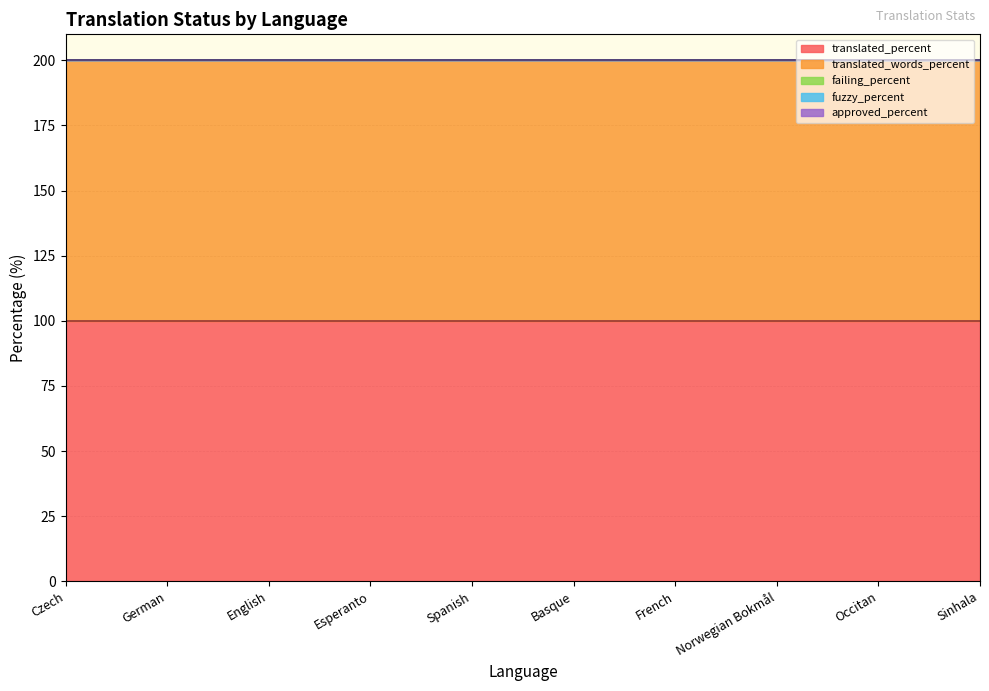

What is the lowest value of the translated_percent series?

100